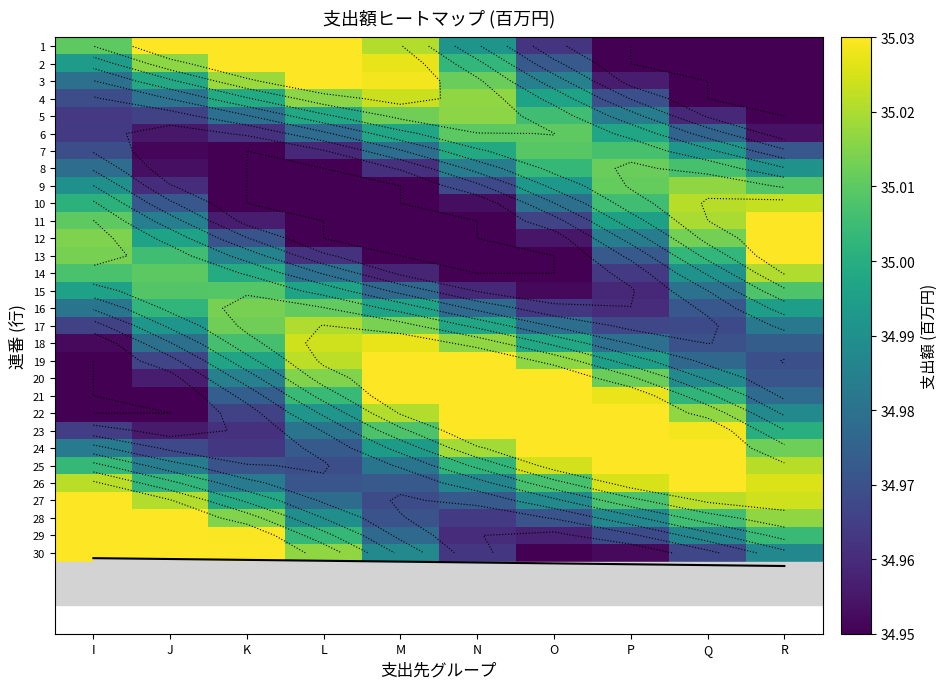

How many categories are shown in the chart?

10